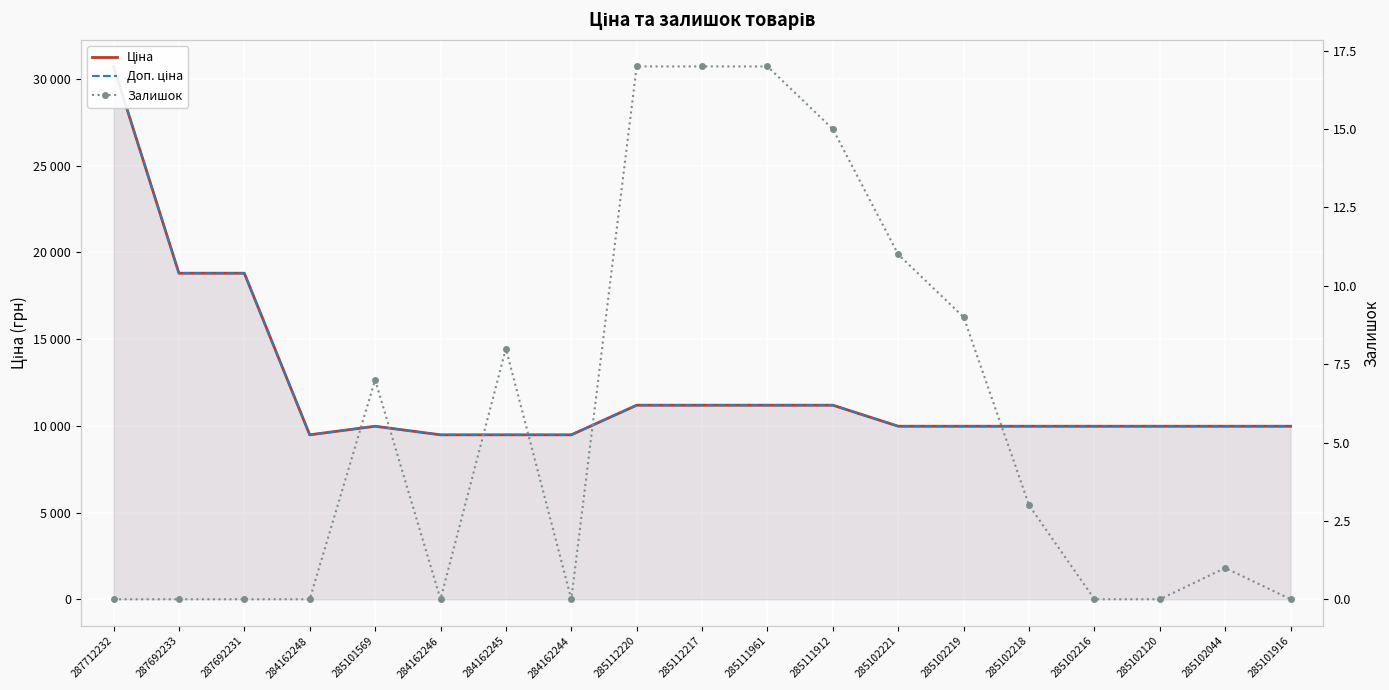

Reading left to right, extract all data points from this chart.

Ціна: 287712232=30717.1	287692233=18796.8	287692231=18796.8	284162248=9480.1	285101569=9975.0	284162246=9480.1	284162245=9480.1	284162244=9480.1	285112220=11188.2	285112217=11188.2	285111961=11188.2	285111912=11188.2	285102221=9975.0	285102219=9975.0	285102218=9975.0	285102216=9975.0	285102120=9975.0	285102044=9975.0	285101916=9975.0
Доп. ціна: 287712232=30717.1	287692233=18796.8	287692231=18796.8	284162248=9480.1	285101569=9975.0	284162246=9480.1	284162245=9480.1	284162244=9480.1	285112220=11188.2	285112217=11188.2	285111961=11188.2	285111912=11188.2	285102221=9975.0	285102219=9975.0	285102218=9975.0	285102216=9975.0	285102120=9975.0	285102044=9975.0	285101916=9975.0
Залишок: 287712232=0.0	287692233=0.0	287692231=0.0	284162248=0.0	285101569=7.0	284162246=0.0	284162245=8.0	284162244=0.0	285112220=17.0	285112217=17.0	285111961=17.0	285111912=15.0	285102221=11.0	285102219=9.0	285102218=3.0	285102216=0.0	285102120=0.0	285102044=1.0	285101916=0.0